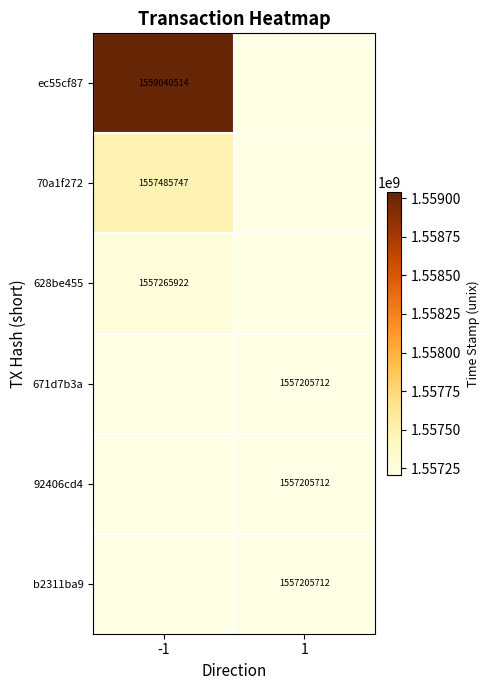

Is it true that b2311ba9 equals 2738846460 at 1?

False